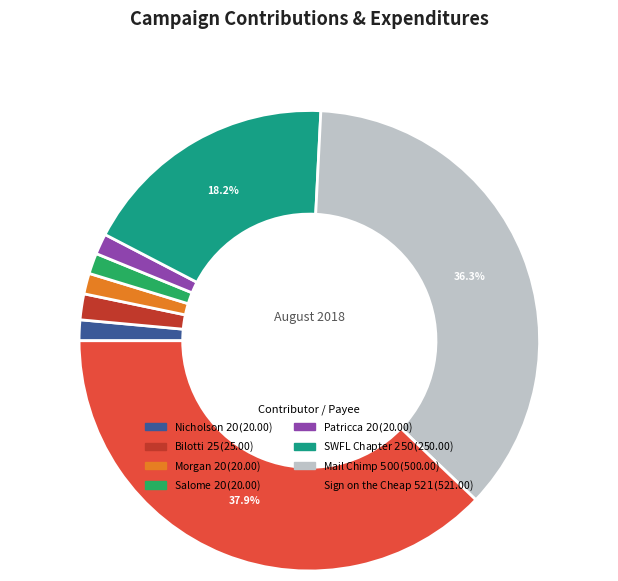

Which category has the biggest portion of the pie?

Sign on the Cheap $521